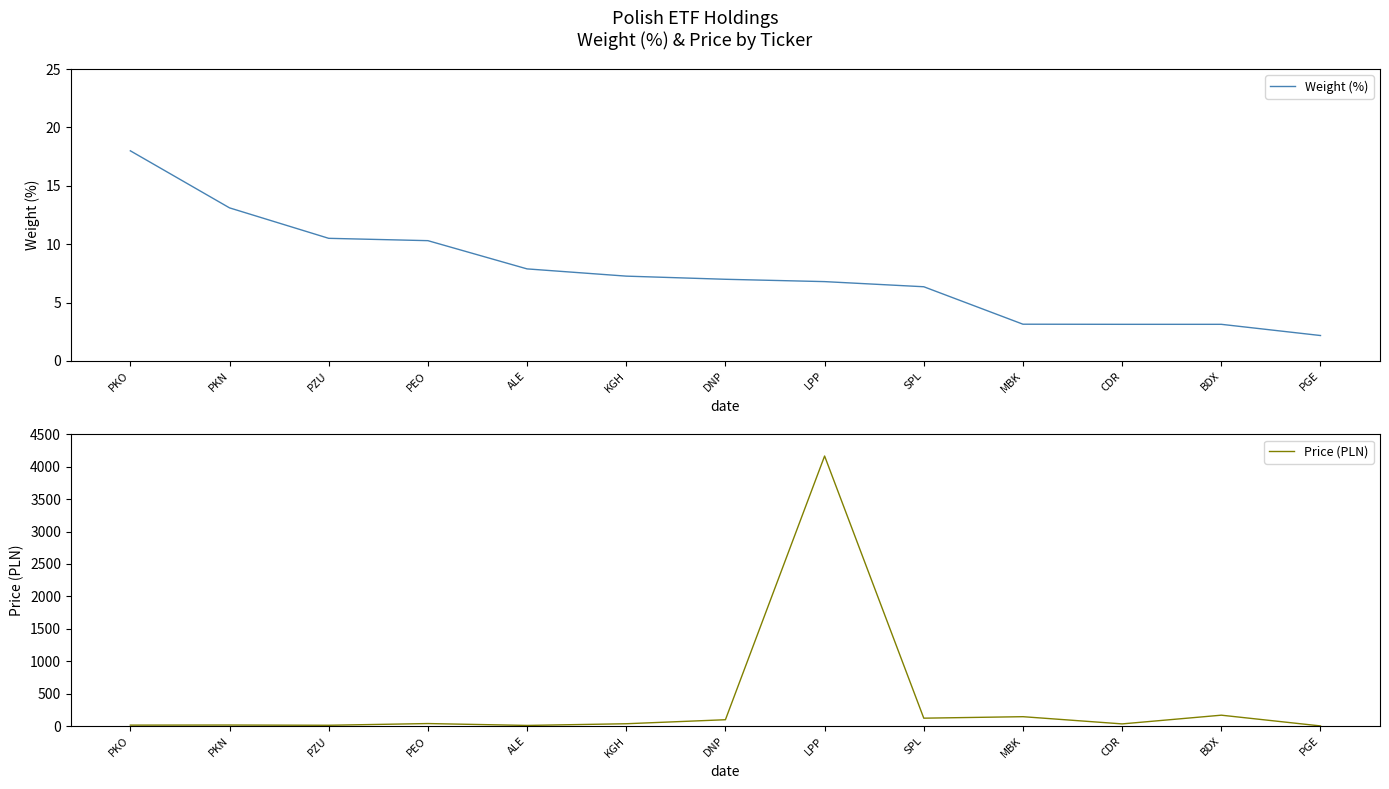

What is the average value of the Price (PLN) series?

373.4